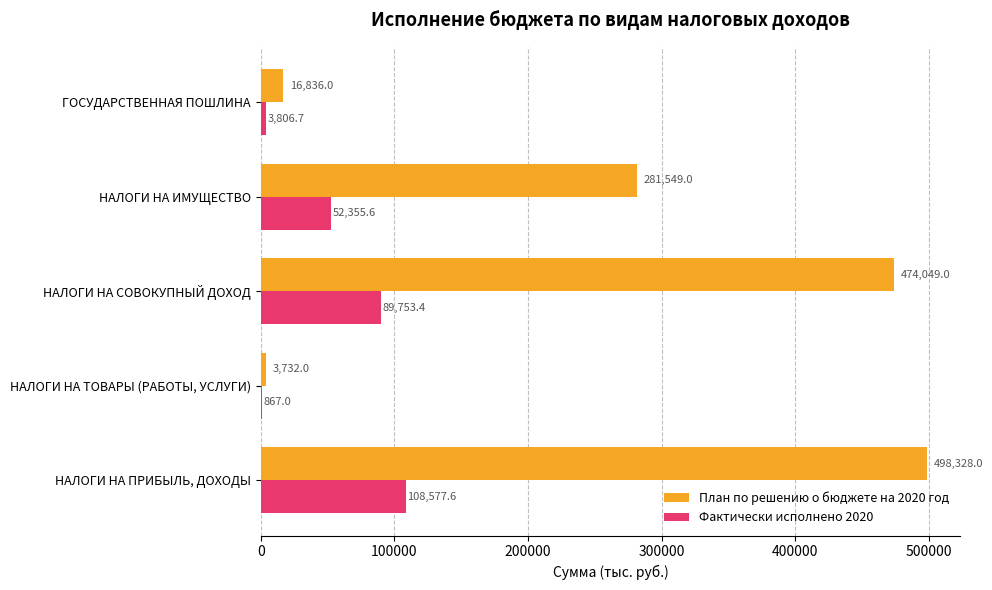

Count the number of categories in the chart.

5